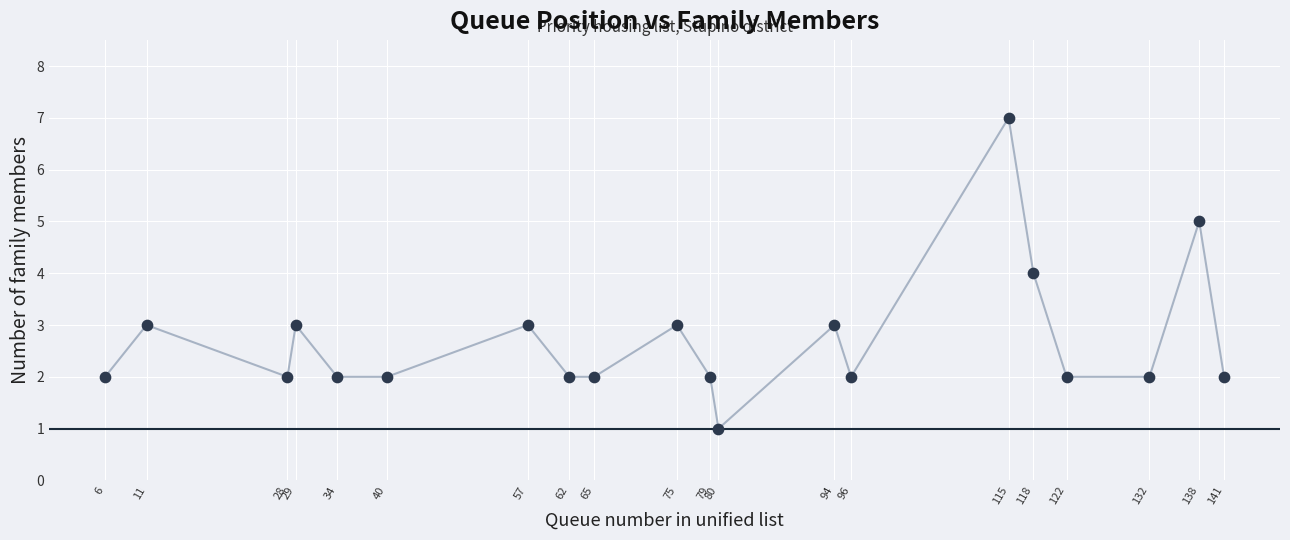

What is the range of X values (max minus min)?

135